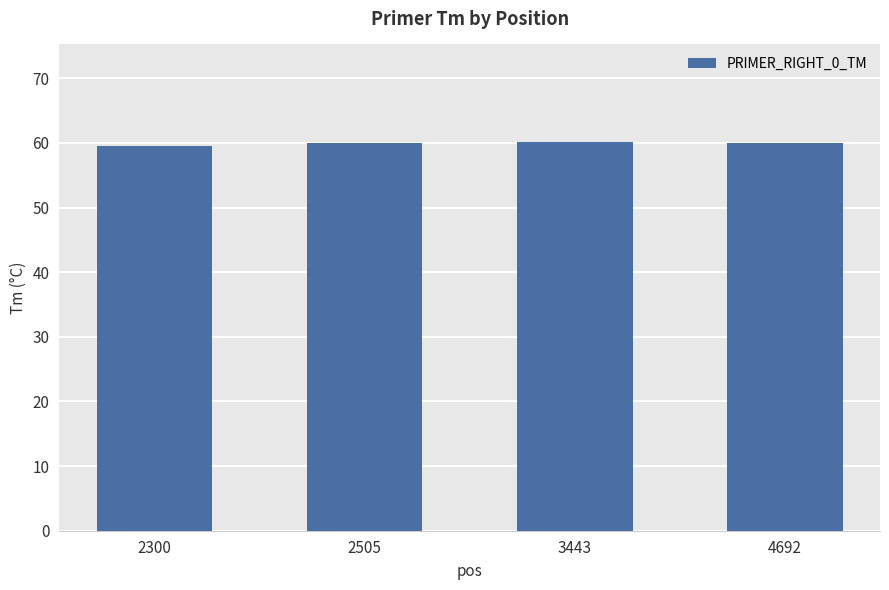

What is the average value?

59.9